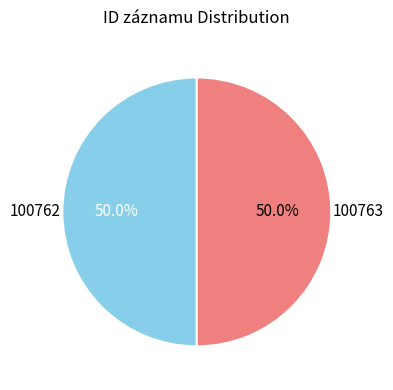

Do 100762 and 100763 together represent more than half of the pie?

Yes